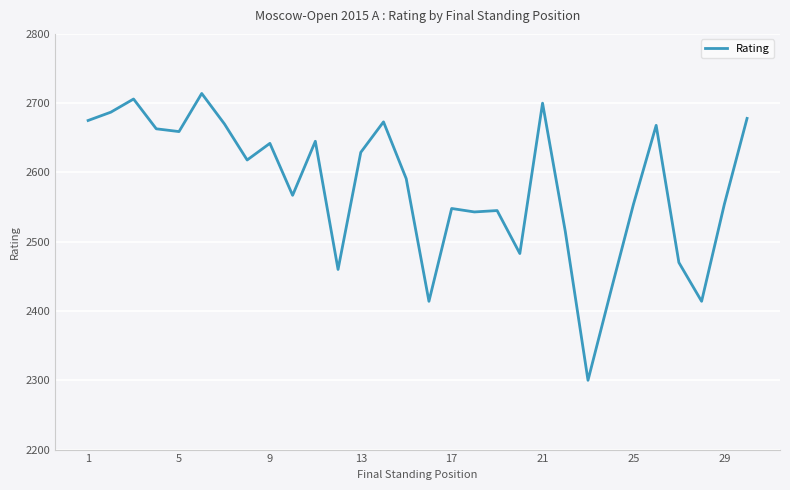

What is the maximum value shown in the chart?

2714